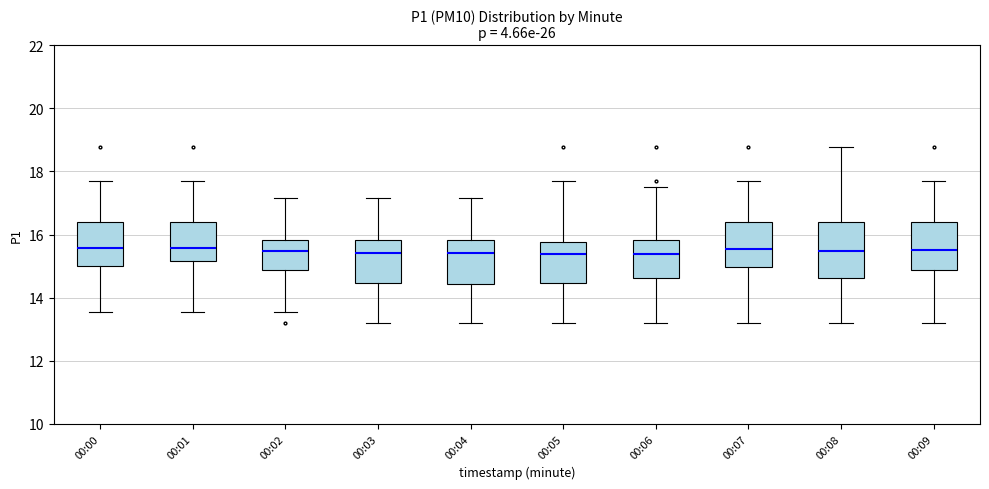

Which box is the tallest, from its lower edge to its upper edge?

00:08